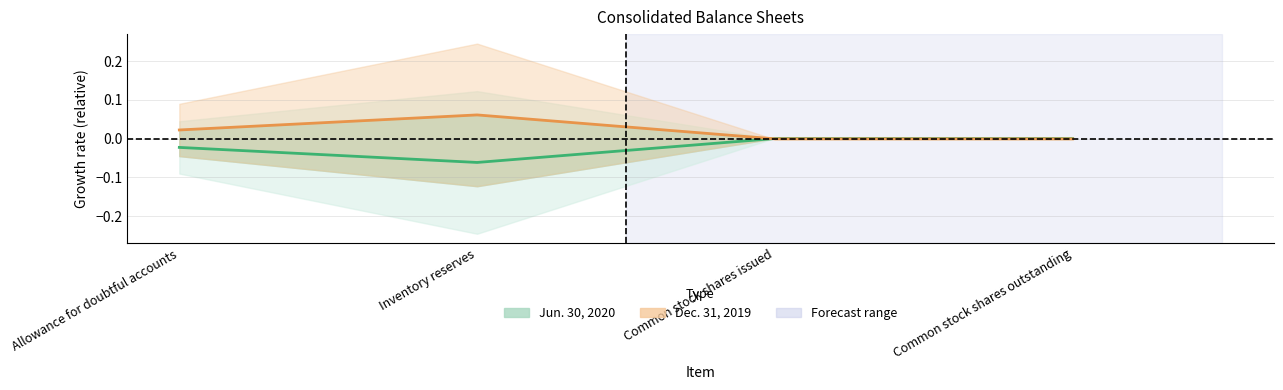

At which label is Dec. 31, 2019 closest to 0?

Common stock shares issued